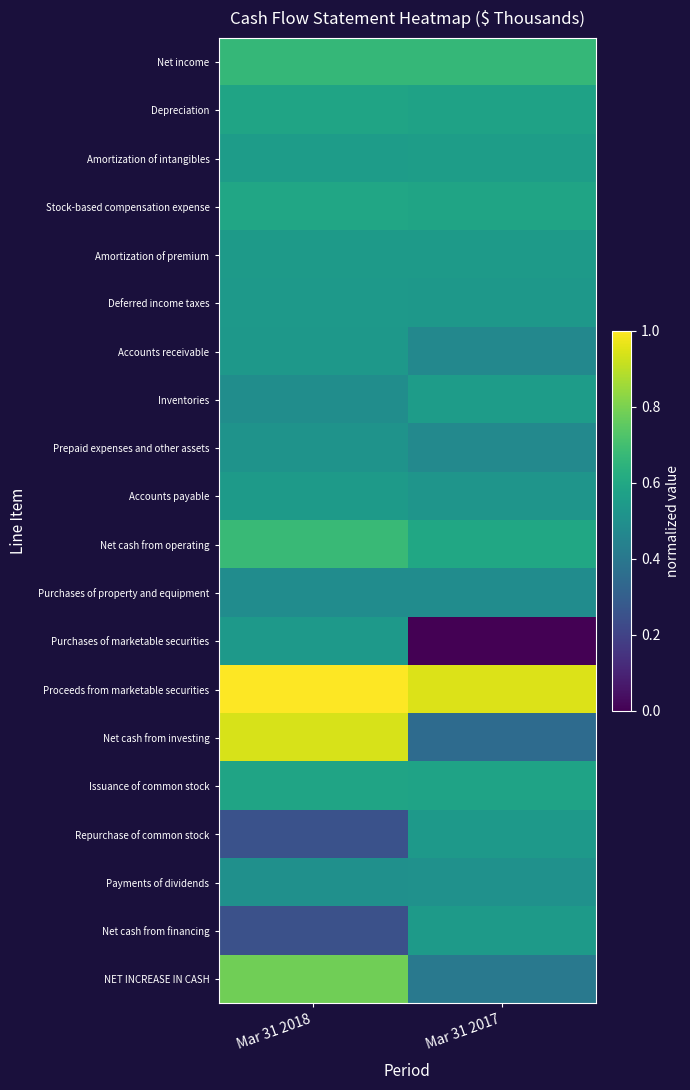

What is the spread (max minus min) of values at Mar 31 2018?

0.8